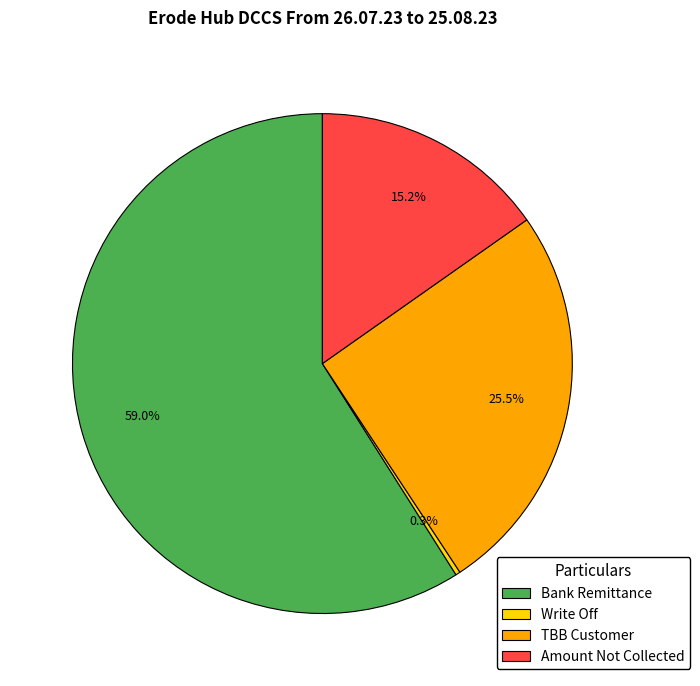

Count the number of slices in the pie.

4